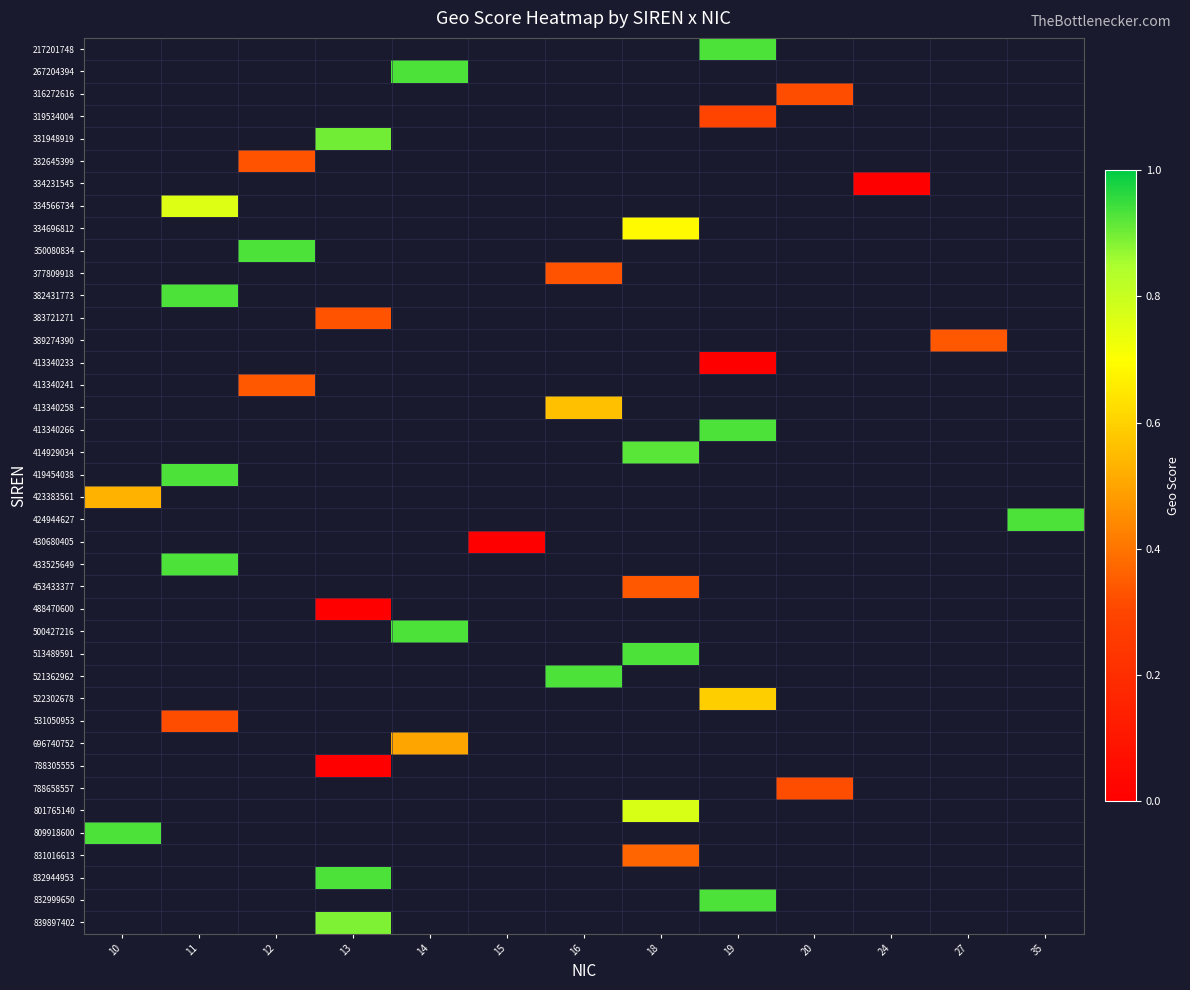

Which has a higher value, 14 or 16?

16